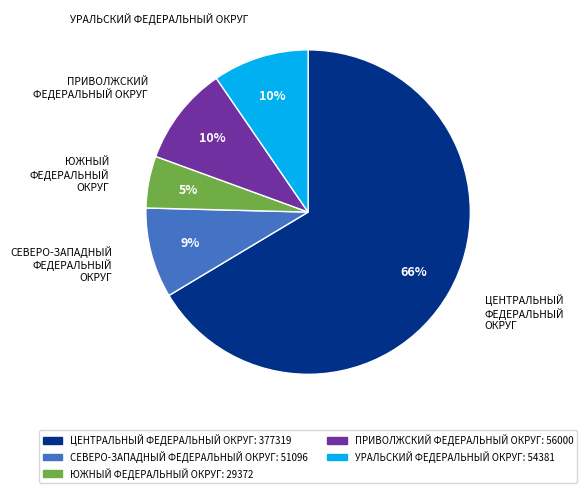

Is there any slice that represents more than half of the pie?

Yes